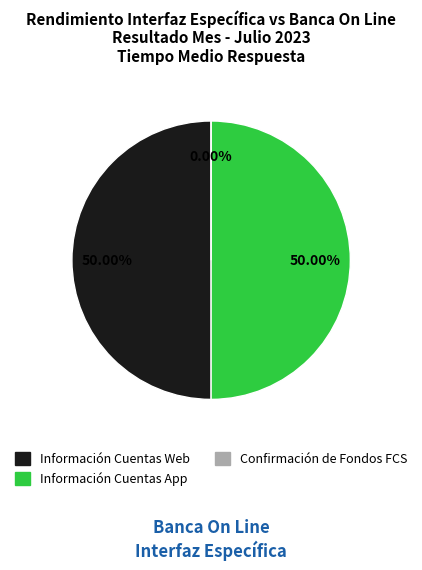

To the nearest percent, what is the combined percentage of Información Cuentas App and Información Cuentas Web?

100%